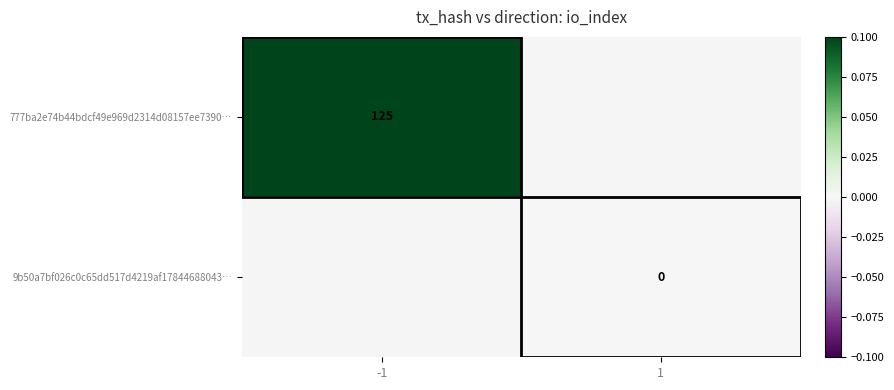

True or false: 777ba2e74b44bdcf49e969d2314d08157ee7390… has a value of 125 at -1.

True